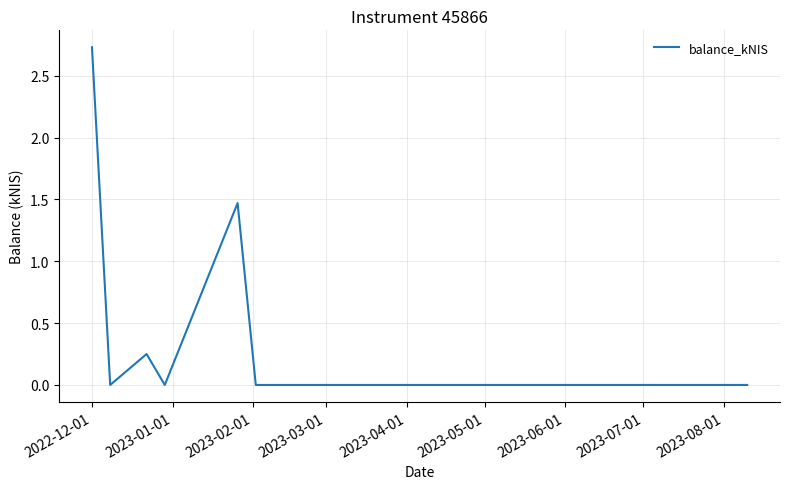

What is the maximum value shown in the chart?

2.7